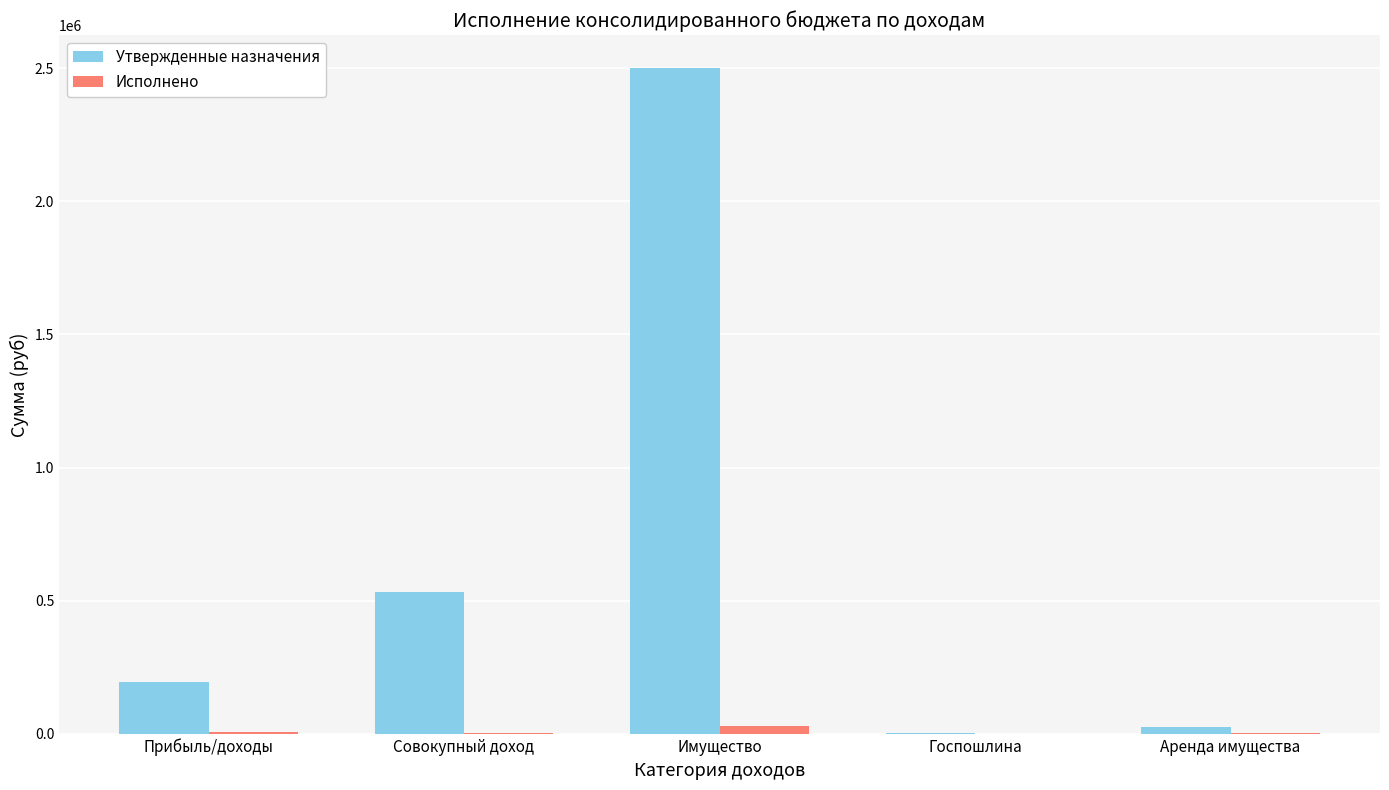

Which category has the highest value across all series?

Имущество